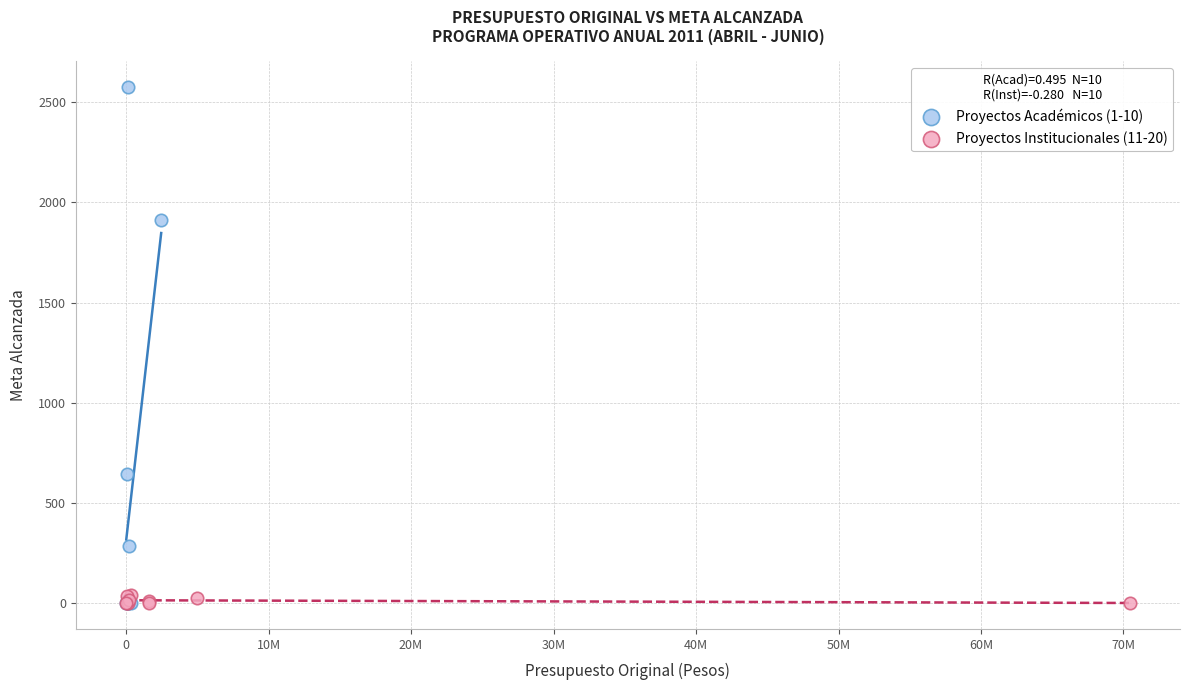

Which series has the widest spread of Y values?

Proyectos Académicos (1-10)